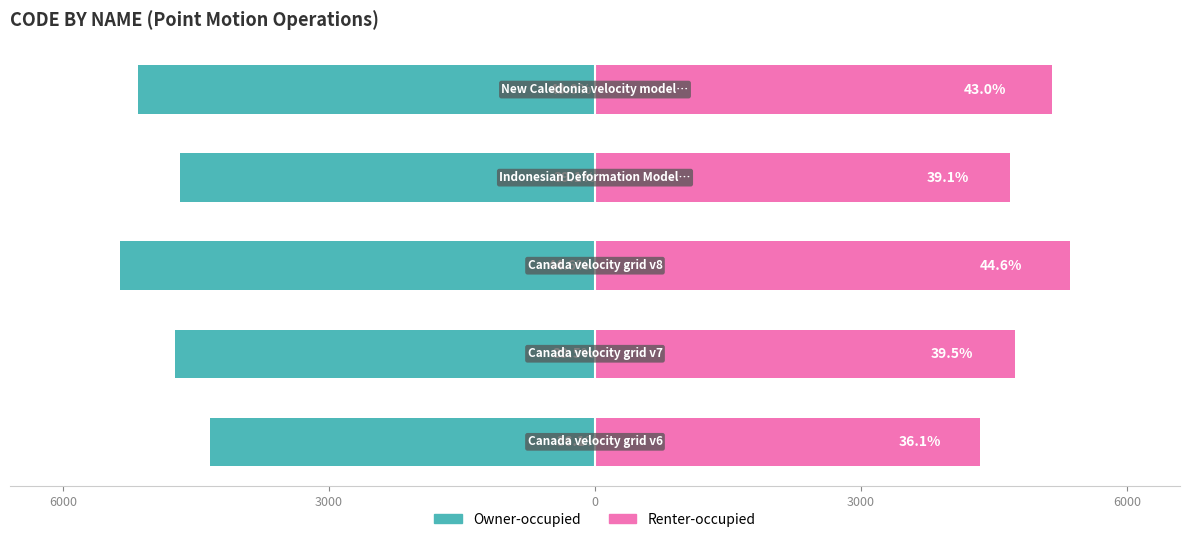

What value does the Owner-occupied series have at 6000?

-5161.5